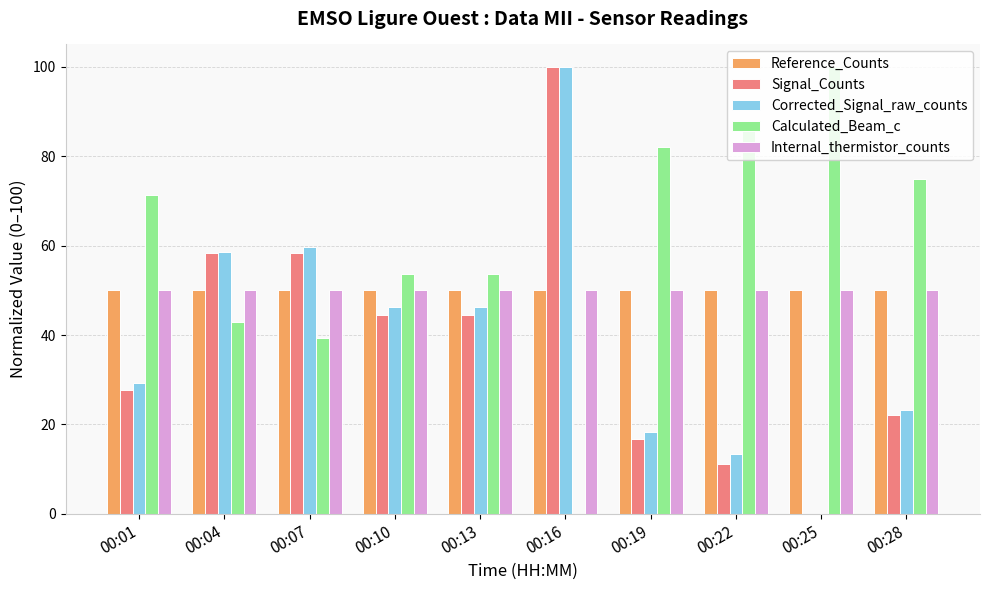

Reading right to left, what are all the values shown in this chart?

Reference_Counts: 50.0	50.0	50.0	50.0	50.0	50.0	50.0	50.0	50.0	50.0
Signal_Counts: 22.2	0.0	11.1	16.7	100.0	44.4	44.4	58.3	58.3	27.8
Corrected_Signal_raw_counts: 23.2	0.0	13.4	18.3	100.0	46.3	46.3	59.8	58.5	29.3
Calculated_Beam_c: 75.0	100.0	85.7	82.1	0.0	53.6	53.6	39.3	42.9	71.4
Internal_thermistor_counts: 50.0	50.0	50.0	50.0	50.0	50.0	50.0	50.0	50.0	50.0